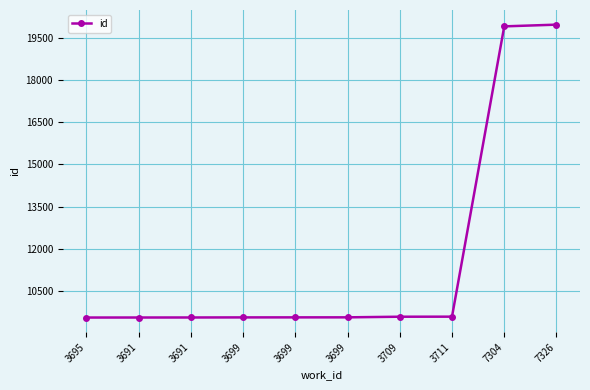

Count the number of categories in the chart.

10